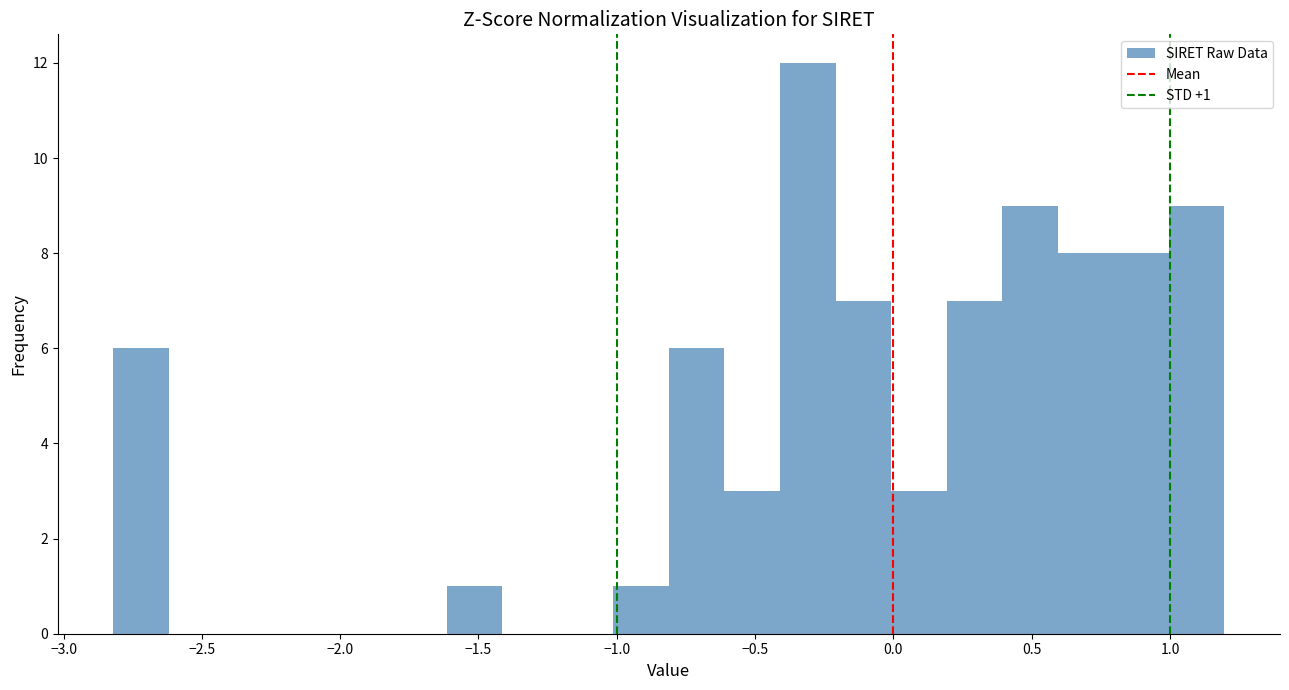

Over which range of the x-axis is the bar tallest?

-0.4 to -0.2